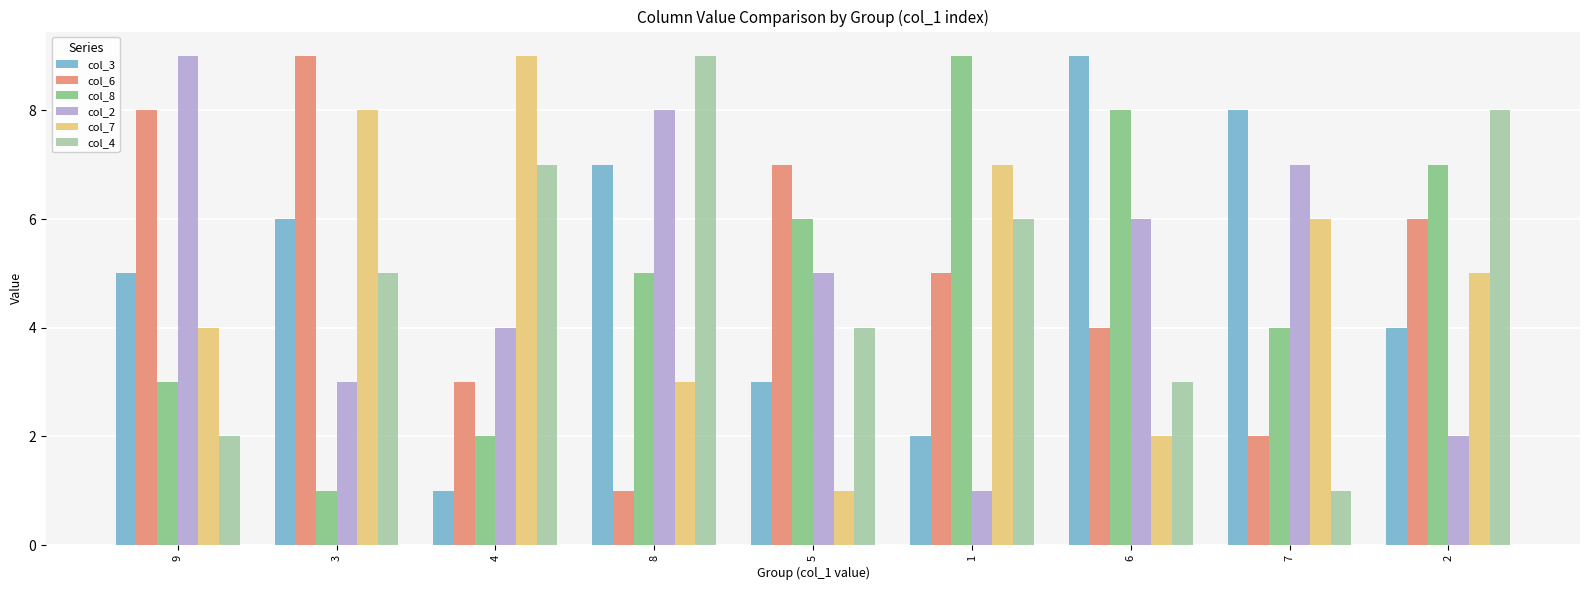

Between 9 and 2, which series saw the biggest shift?

col_2